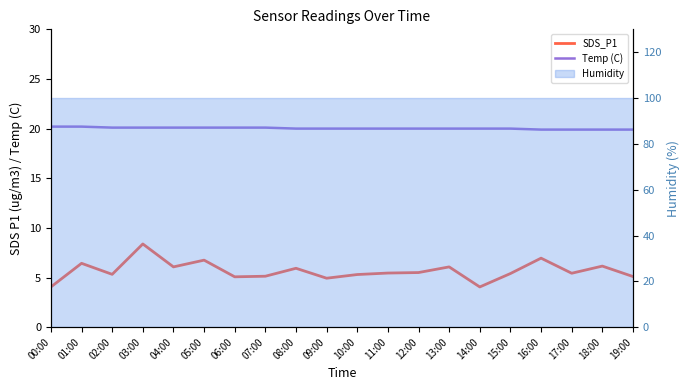

What is the maximum value shown in the chart?

20.2